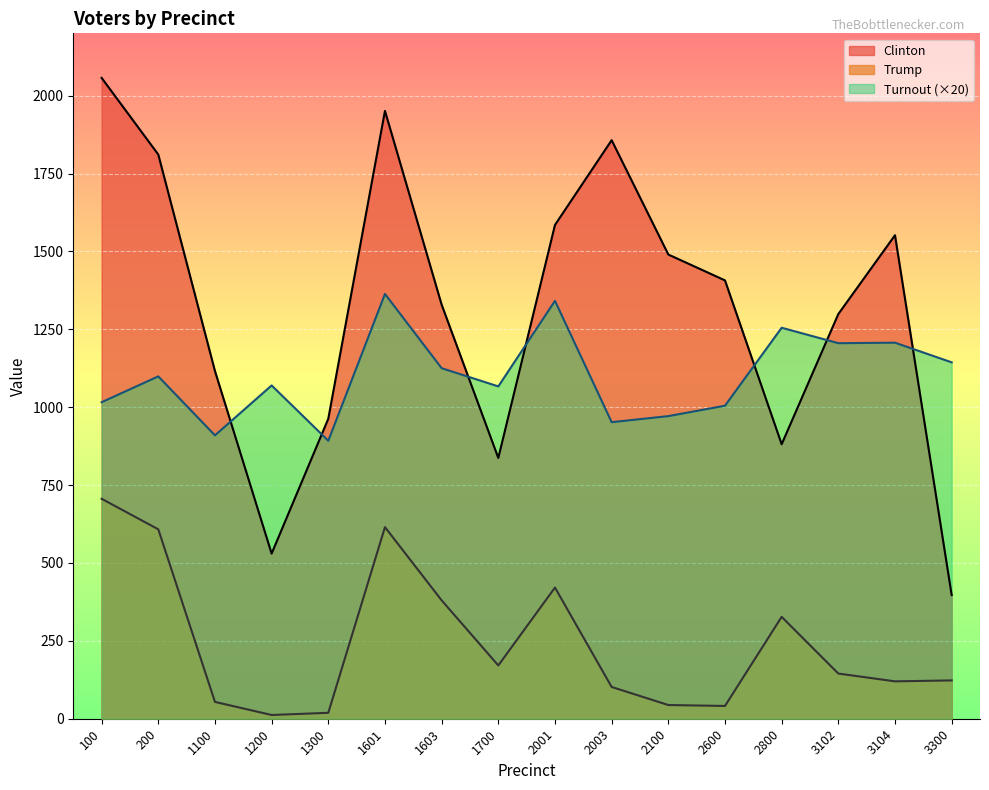

At which category does Turnout reach its first local peak?

200